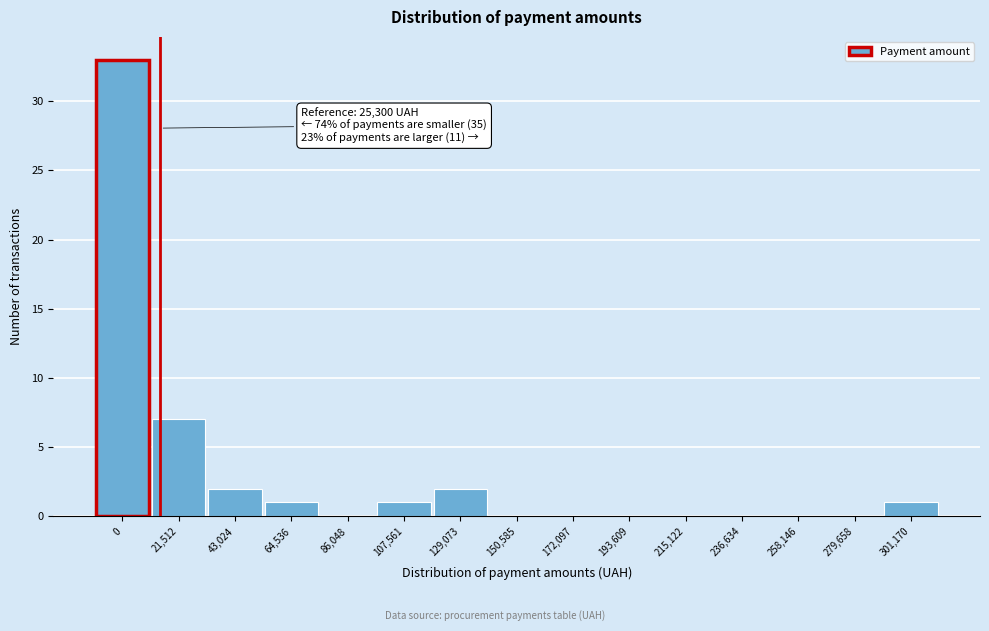

Reading right to left, what are all the values shown in this chart?

301,170=1	279,658=0	258,146=0	236,634=0	215,122=0	193,609=0	172,097=0	150,585=0	129,073=2	107,561=1	86,048=0	64,536=1	43,024=2	21,512=7	0=33